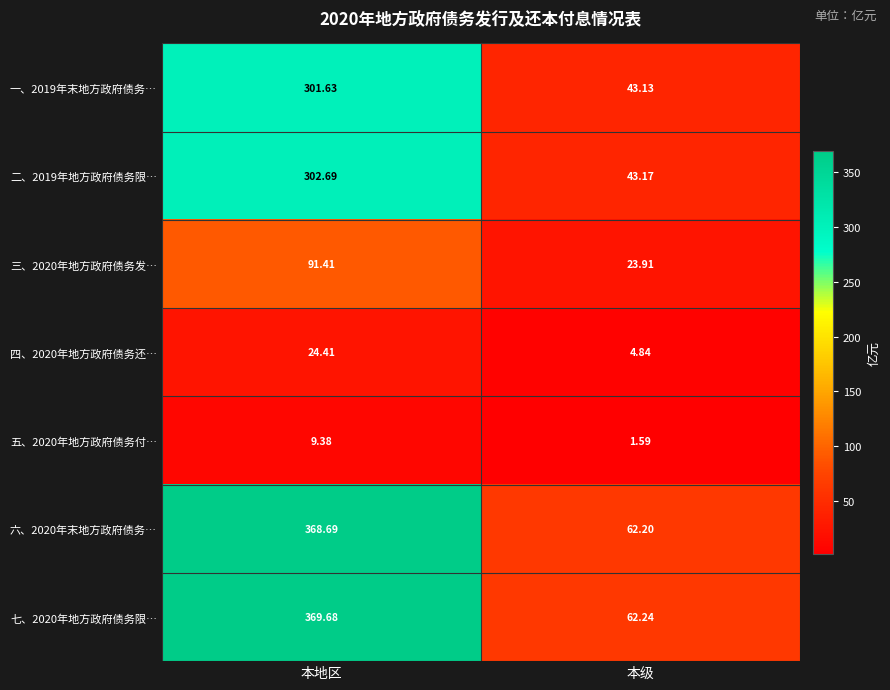

At which category is the sum across all series the highest?

本地区